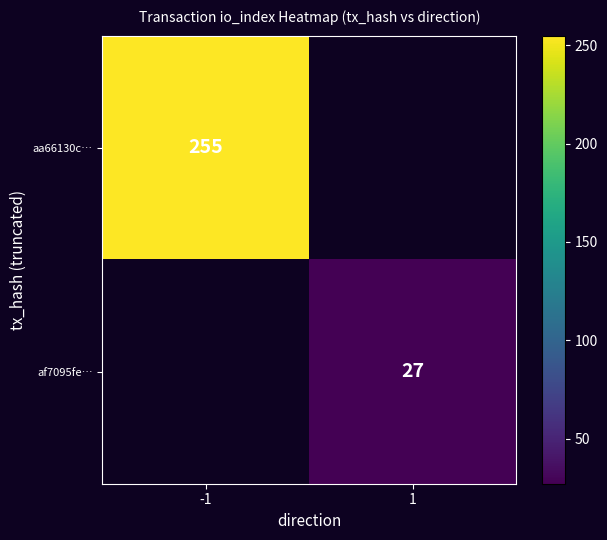

True or false: af7095fe… has a value of 36.8 at 1.

False